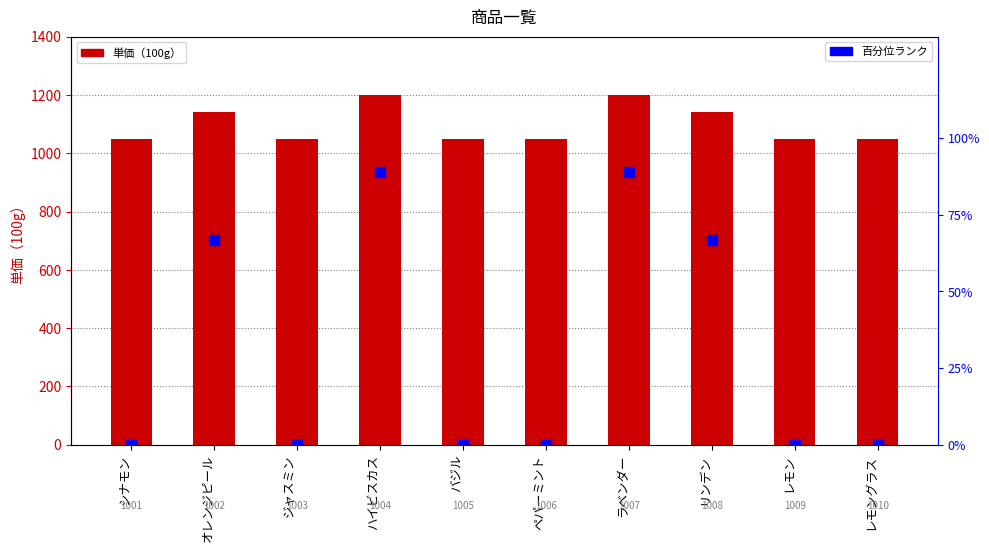

At how many categories does at least one series exceed 514?

10